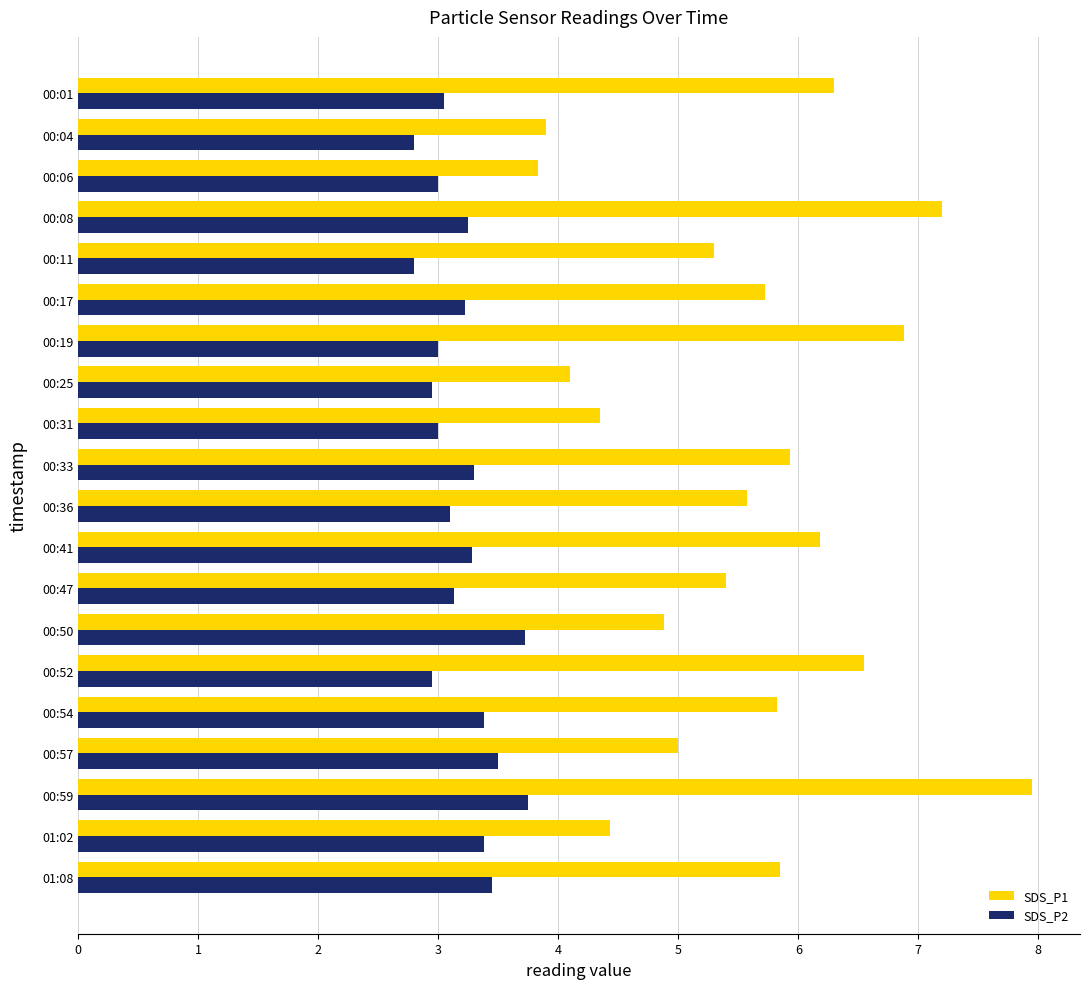

Rank the series by their average value, from highest to lowest.

SDS_P1, SDS_P2